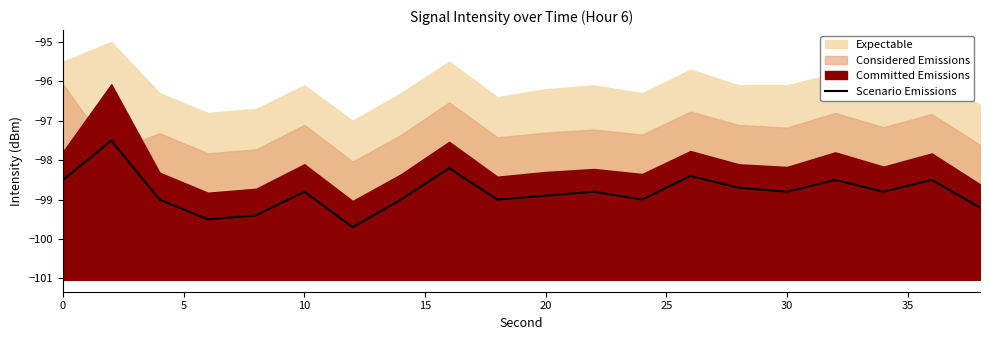

How many data points are less than -98?

19